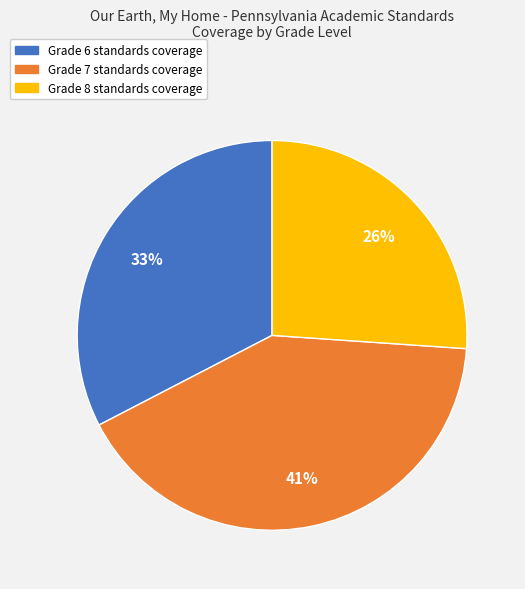

To the nearest percent, what is the difference between the largest and smallest slice percentages?

15%